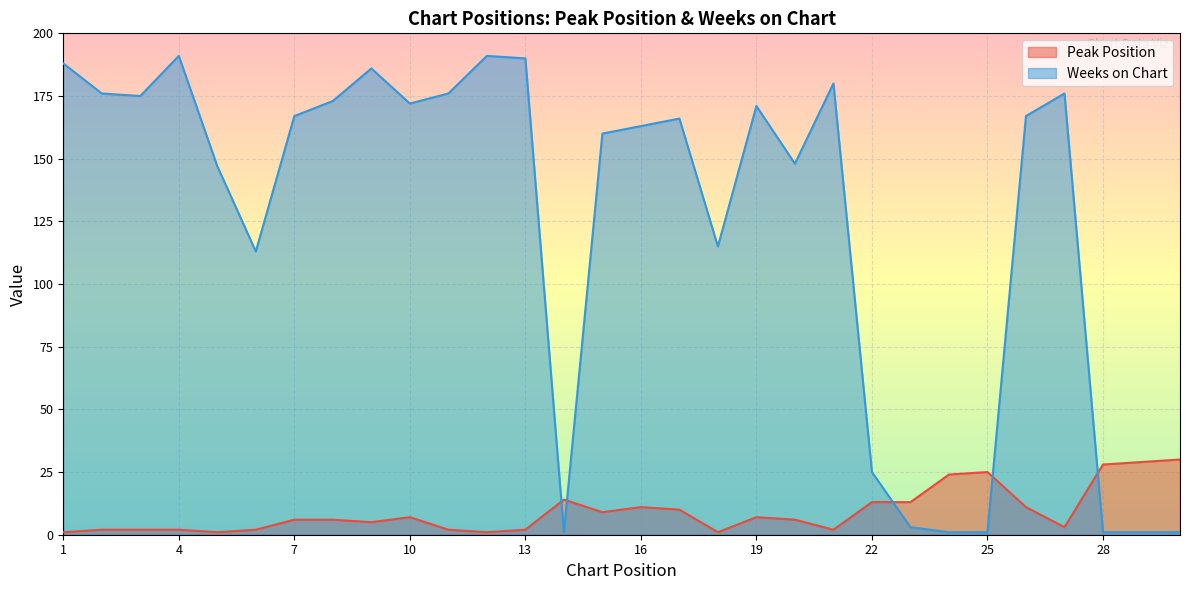

At which category does the chart reach its peak across all series?

4